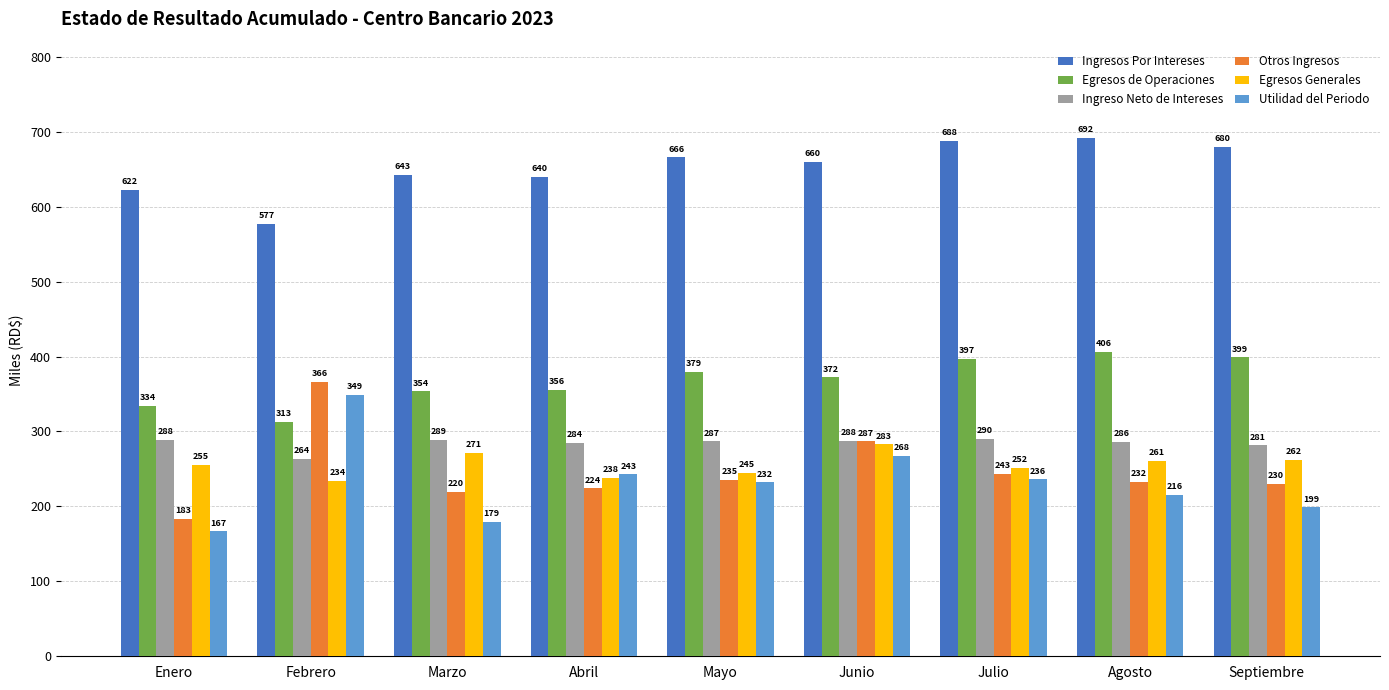

At Junio, list the series in order from largest to smallest.

Ingresos Por Intereses, Egresos de Operaciones, Ingreso Neto de Intereses, Otros Ingresos, Egresos Generales, Utilidad del Periodo